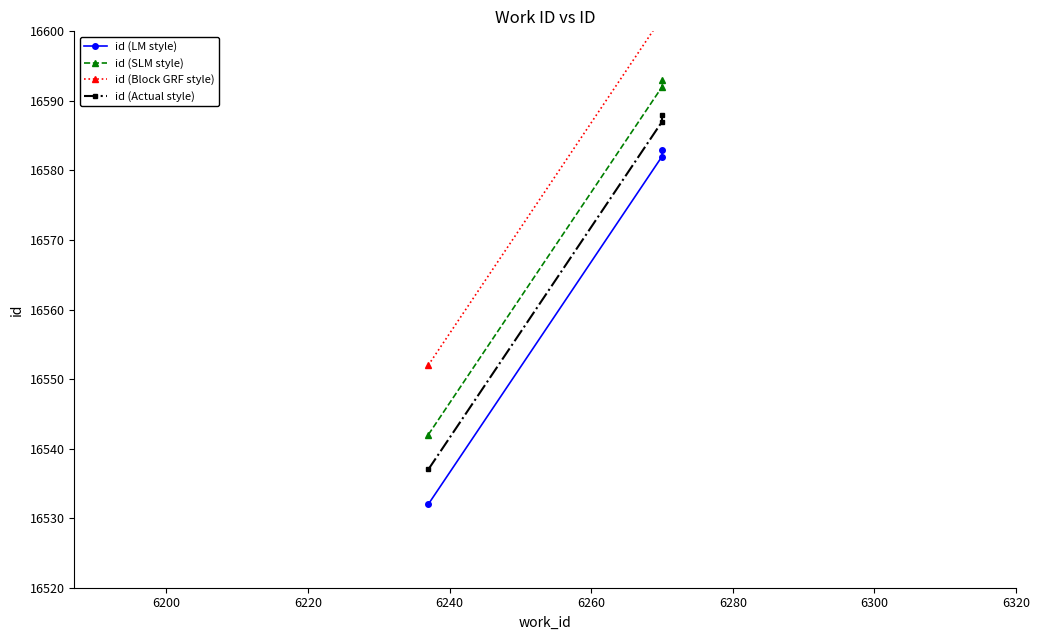

How many data points in id (SLM style) are above 16592?

1